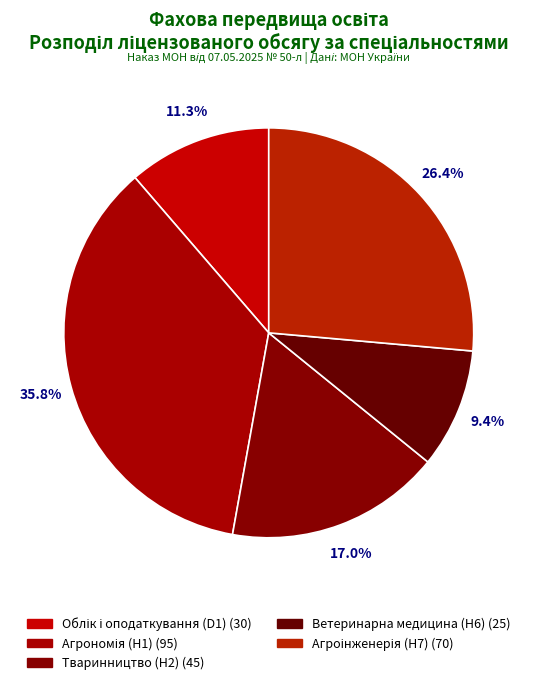

Count the number of slices in the pie.

5